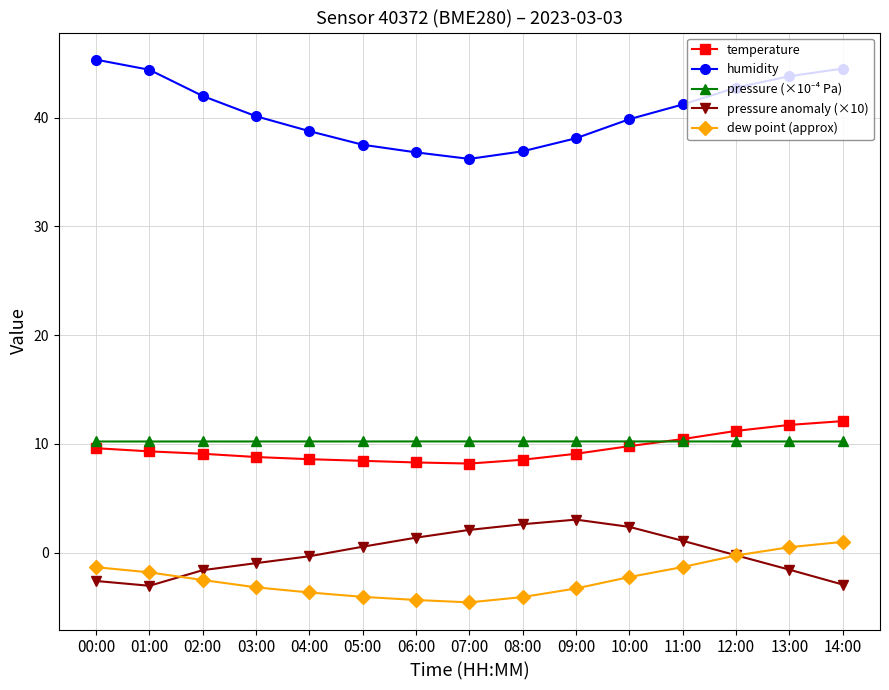

The dew point (approx) series shows -2.5 at 02:00. True or false?

True